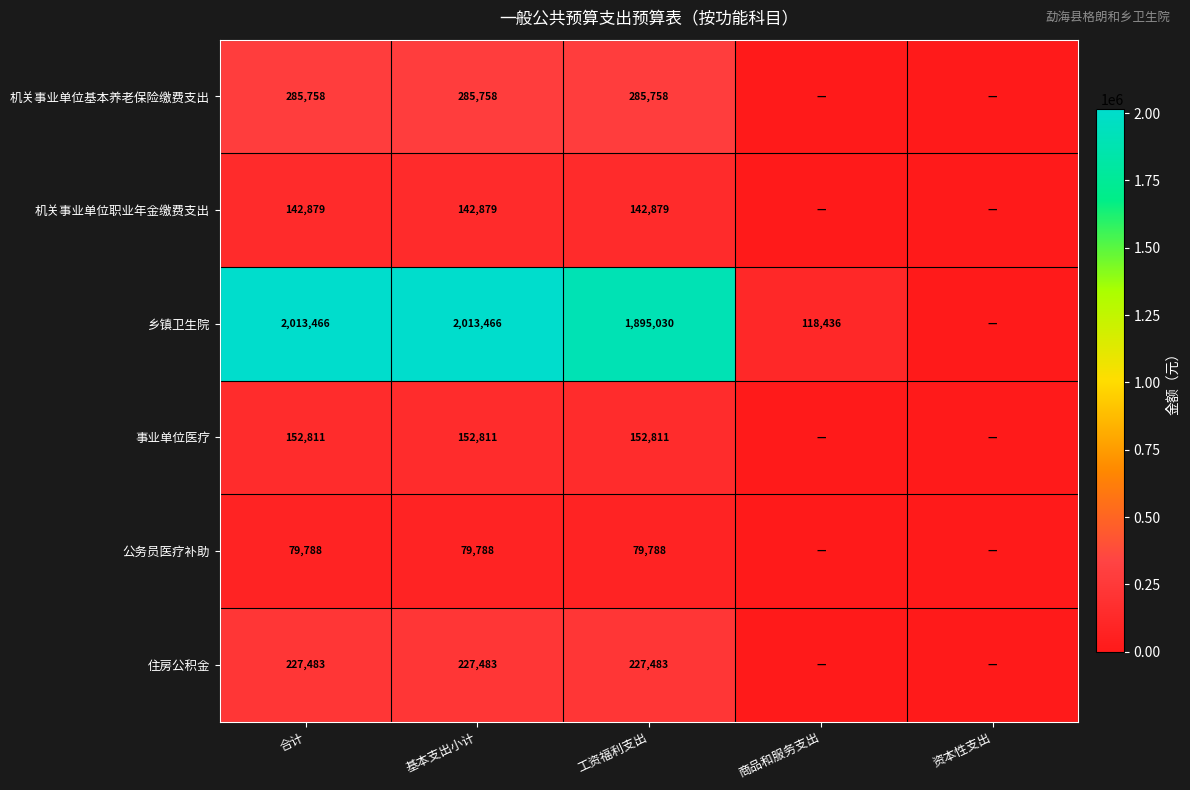

At 工资福利支出, list the series in order from largest to smallest.

乡镇卫生院, 机关事业单位基本养老保险缴费支出, 住房公积金, 事业单位医疗, 机关事业单位职业年金缴费支出, 公务员医疗补助